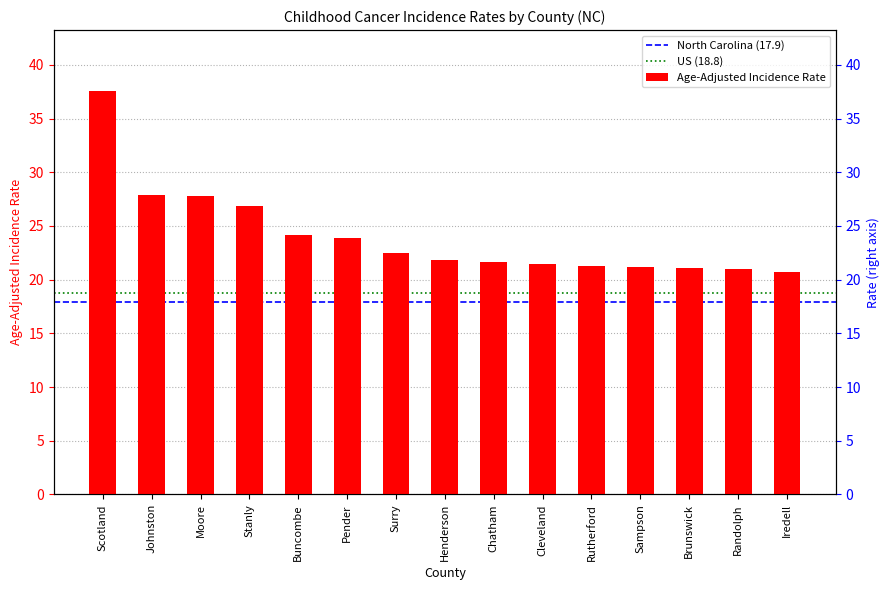

What is the ratio of the value at Cleveland to the value at Scotland?

0.6